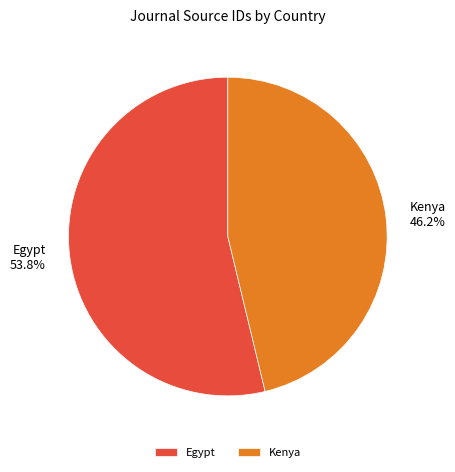

What is the largest slice in the pie chart?

Egypt